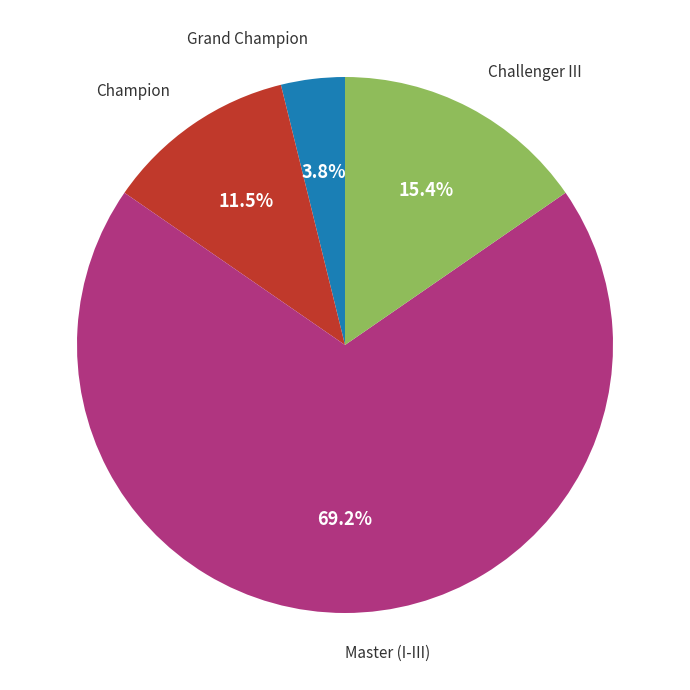

Is there a majority slice in this chart?

Yes